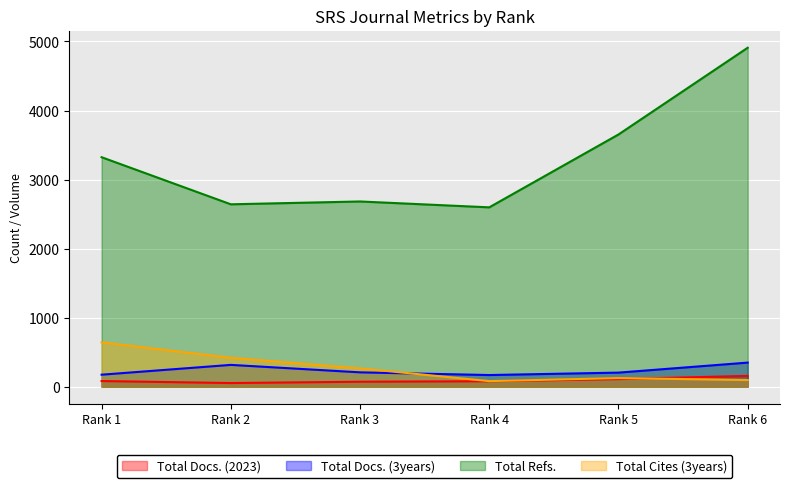

Is the value of Total Cites (3years) at Rank 1 greater than the value of Total Docs. (2023) at Rank 4?

Yes